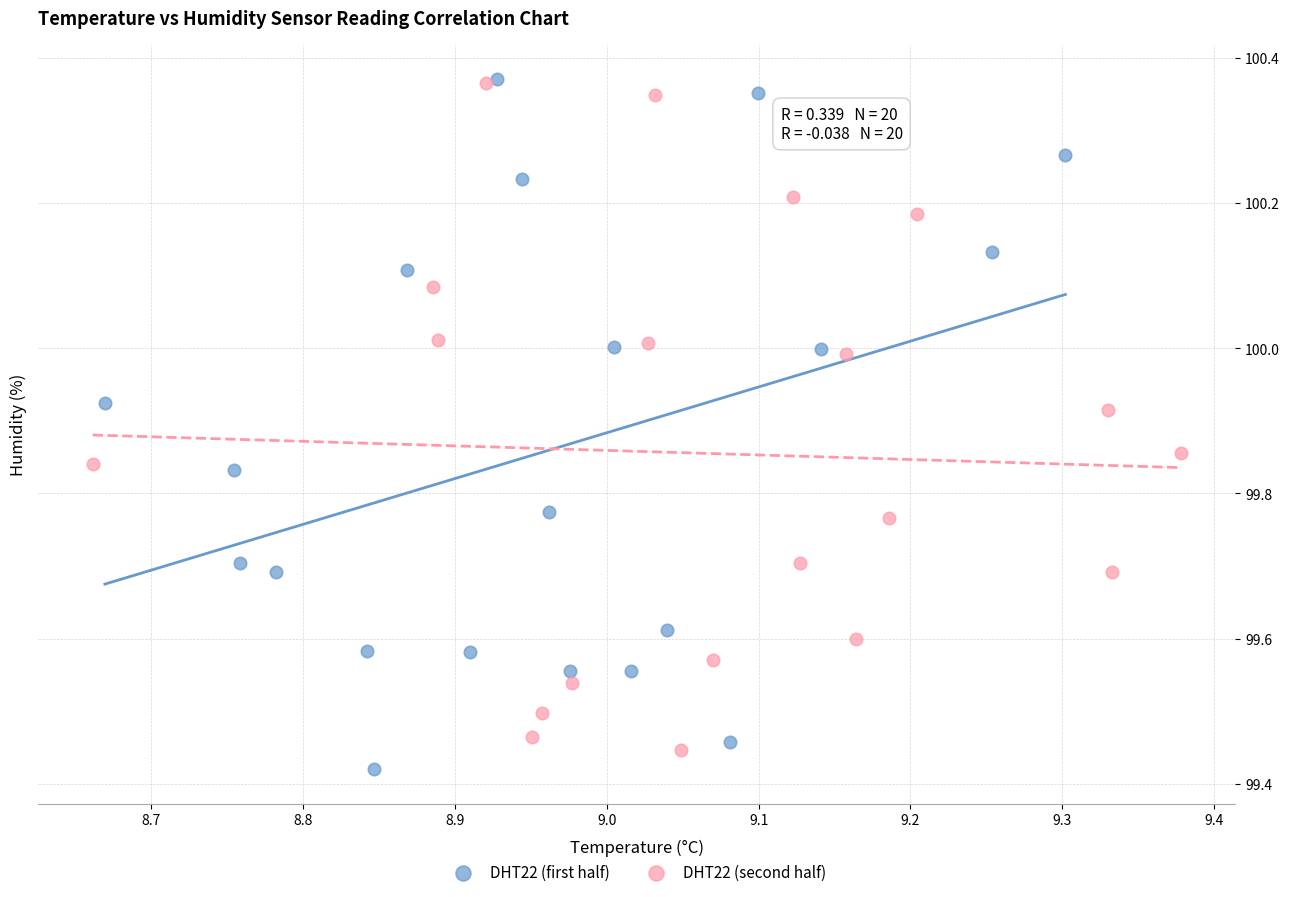

What are all the series names shown in the legend?

DHT22 (first half), DHT22 (second half)